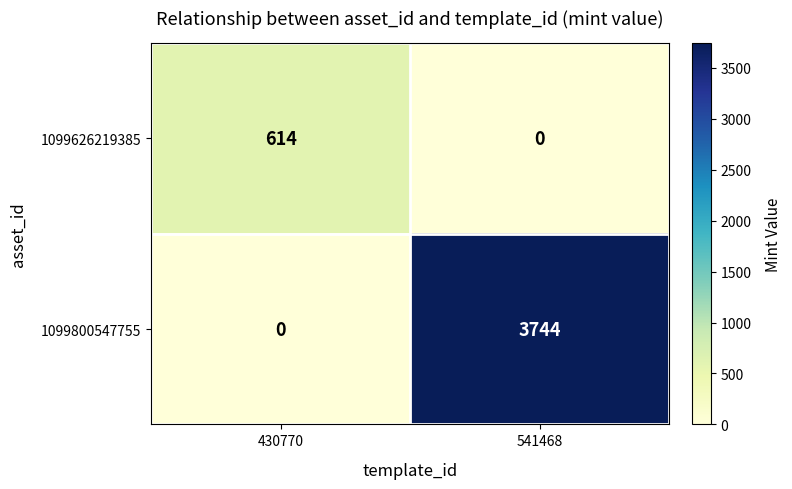

Reading left to right, what are all the values shown in this chart?

1099626219385: 614	0
1099800547755: 0	3744